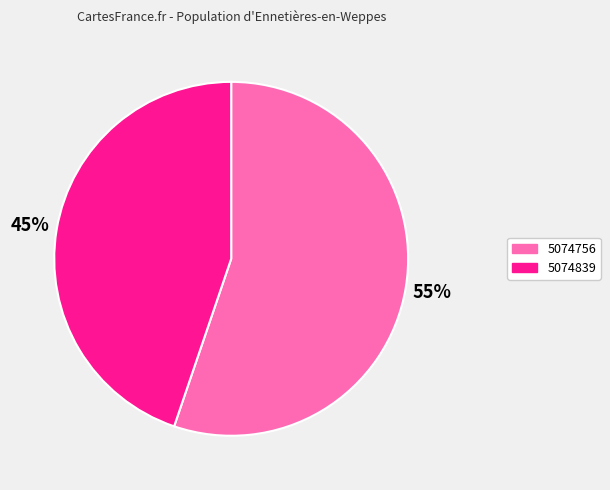

Which slice represents more than half of the pie?

5074756